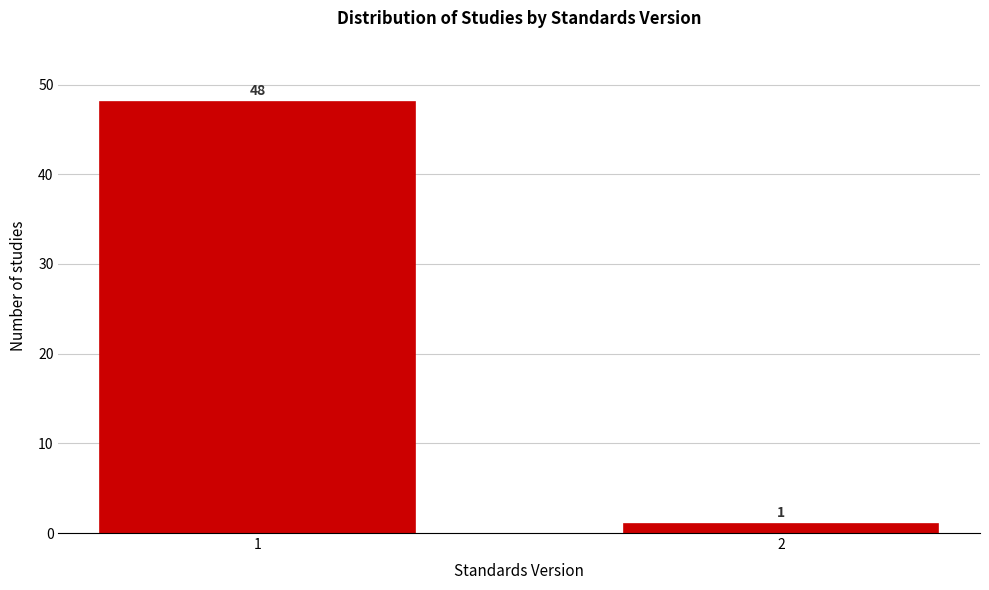

Reading right to left, extract all data points from this chart.

2=1	1=48